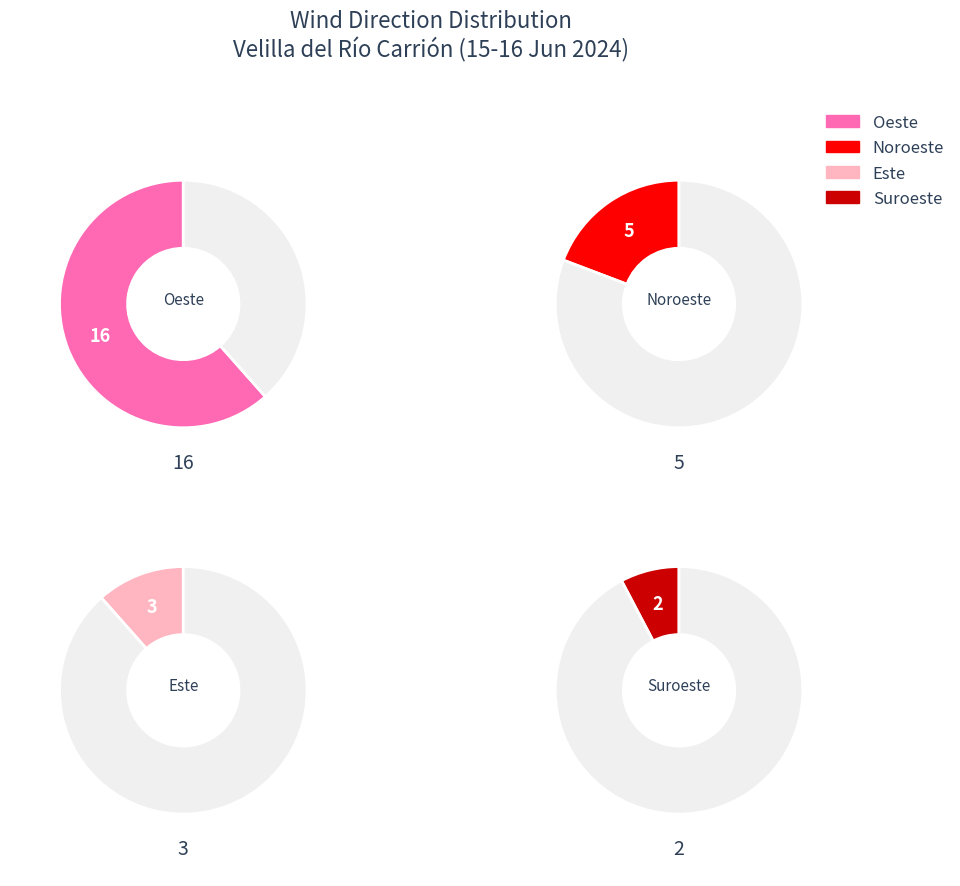

How many segments does this pie chart have?

4